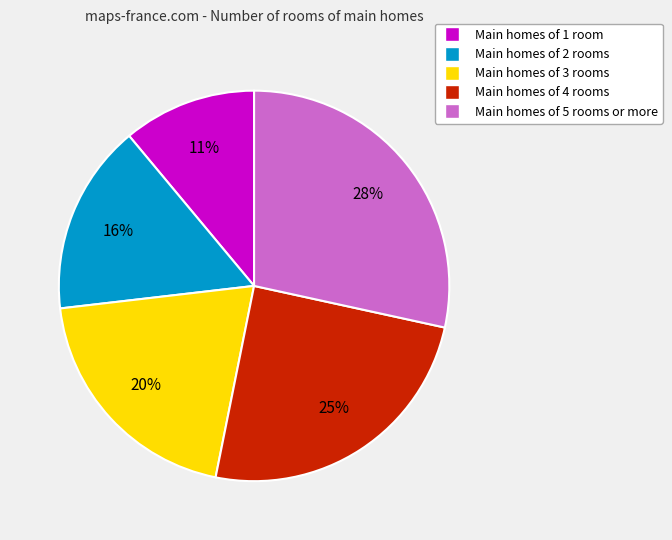

Does any single category account for the majority?

No